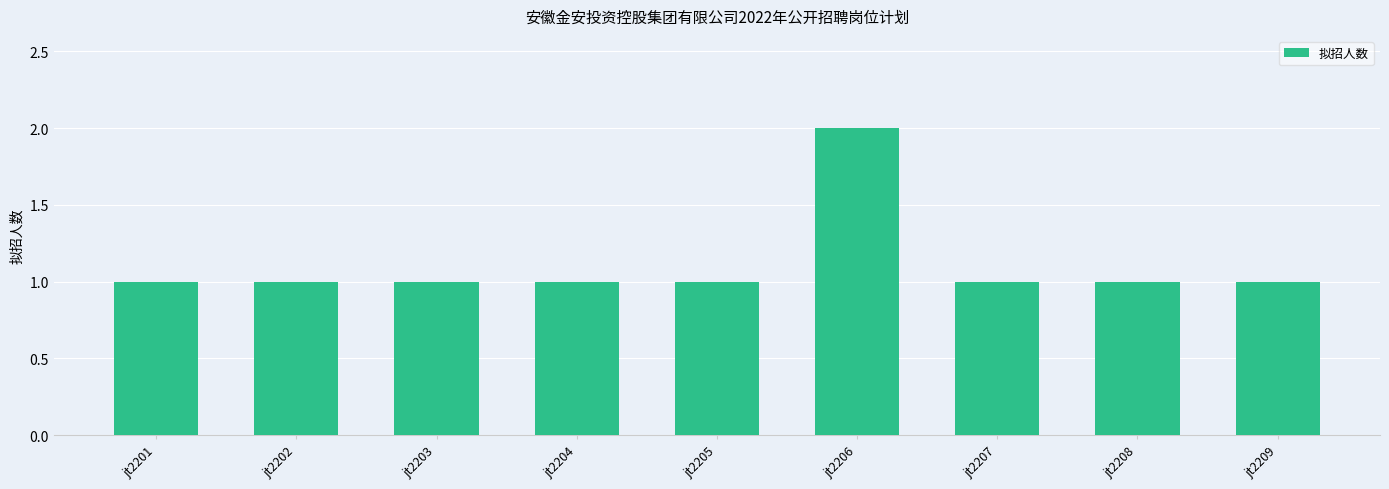

What is the sum of all values?

10